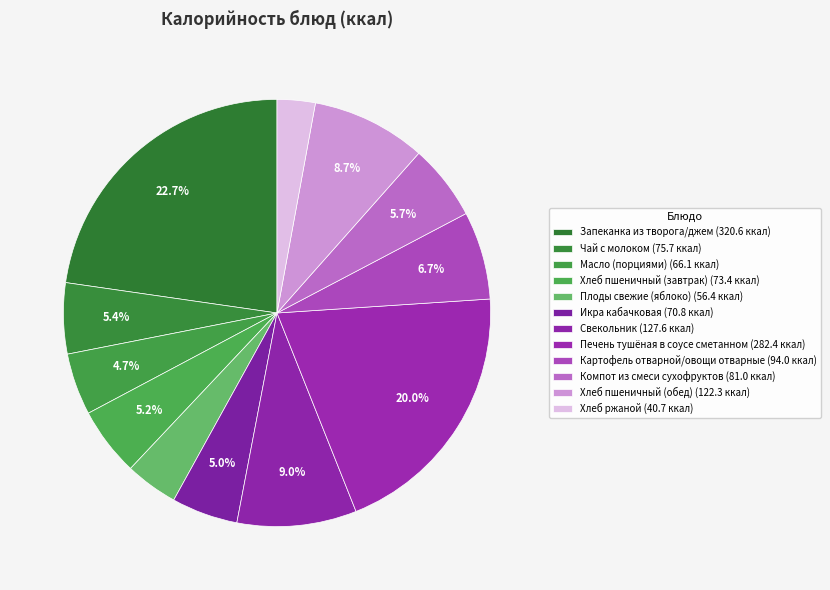

Rank the categories by value from lowest to highest.

Хлеб ржаной, Плоды свежие (яблоко), Масло (порциями), Икра кабачковая, Хлеб пшеничный (завтрак), Чай с молоком, Компот из смеси сухофруктов, Картофель отварной/овощи отварные, Хлеб пшеничный (обед), Свекольник, Печень тушёная в соусе сметанном, Запеканка из творога/джем